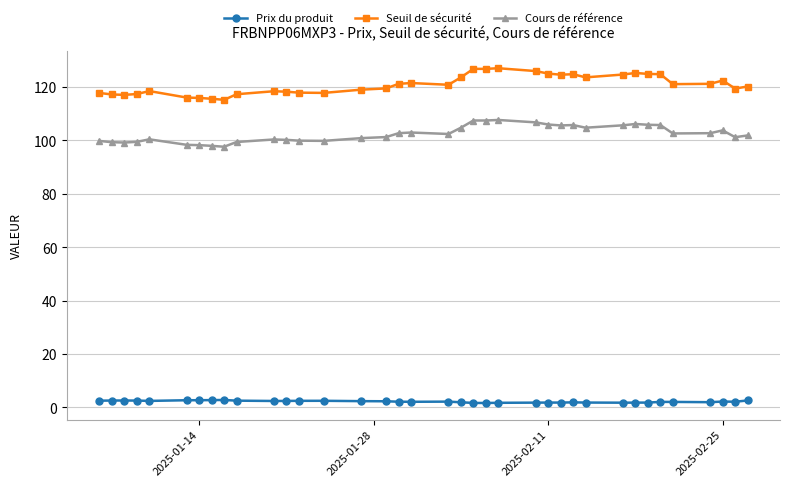

What is the value of the Cours de référence point at the 27th from the left?

105.8